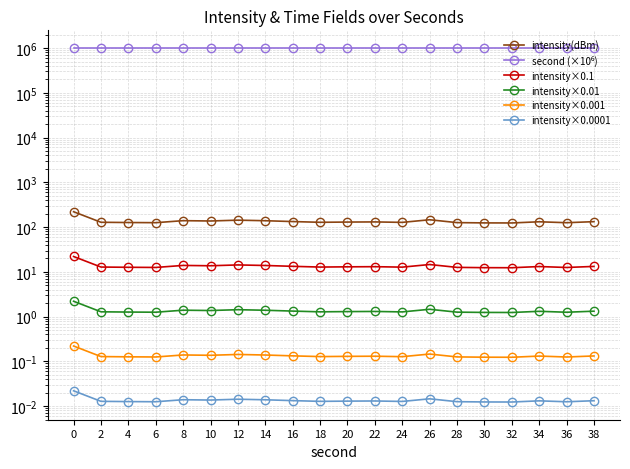

At how many categories does at least one series exceed 796479?

20